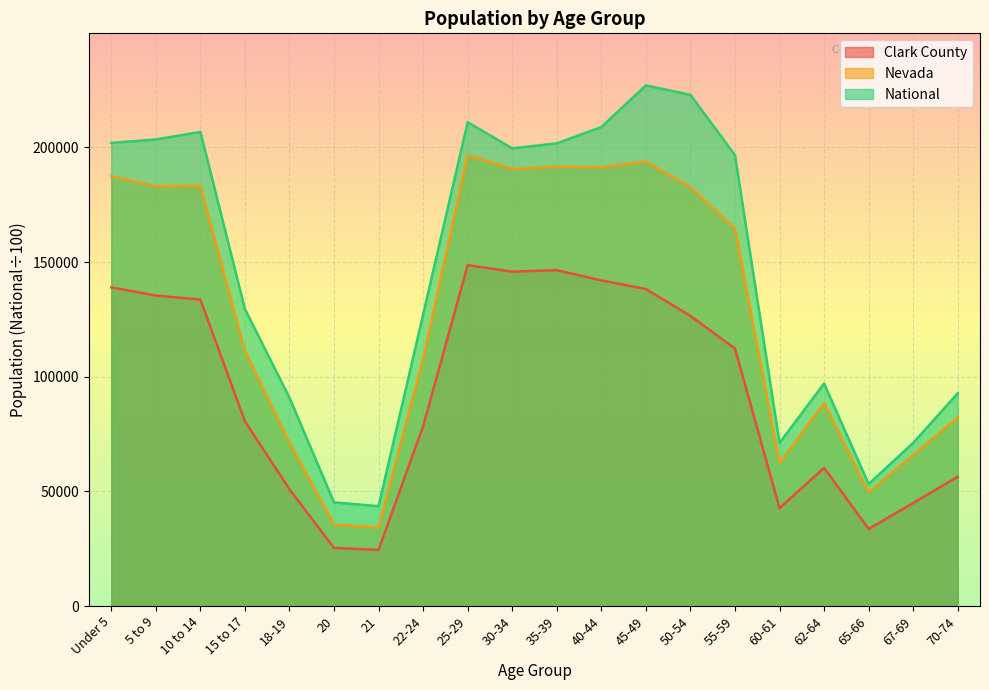

Which series has the largest range (max minus min)?

National